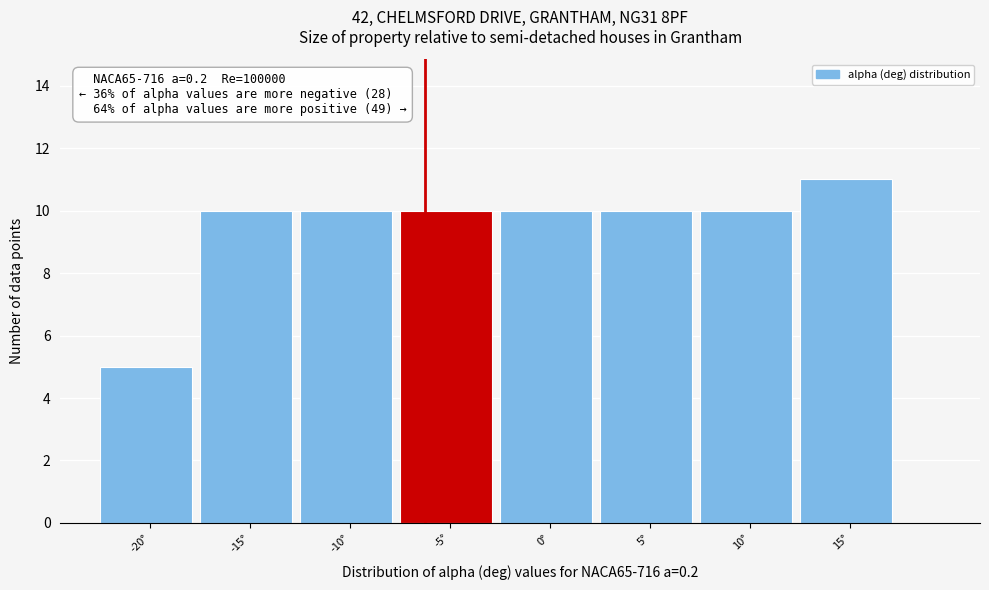

Reading right to left, transcribe all the data shown in this chart.

11	10	10	10	10	10	10	5